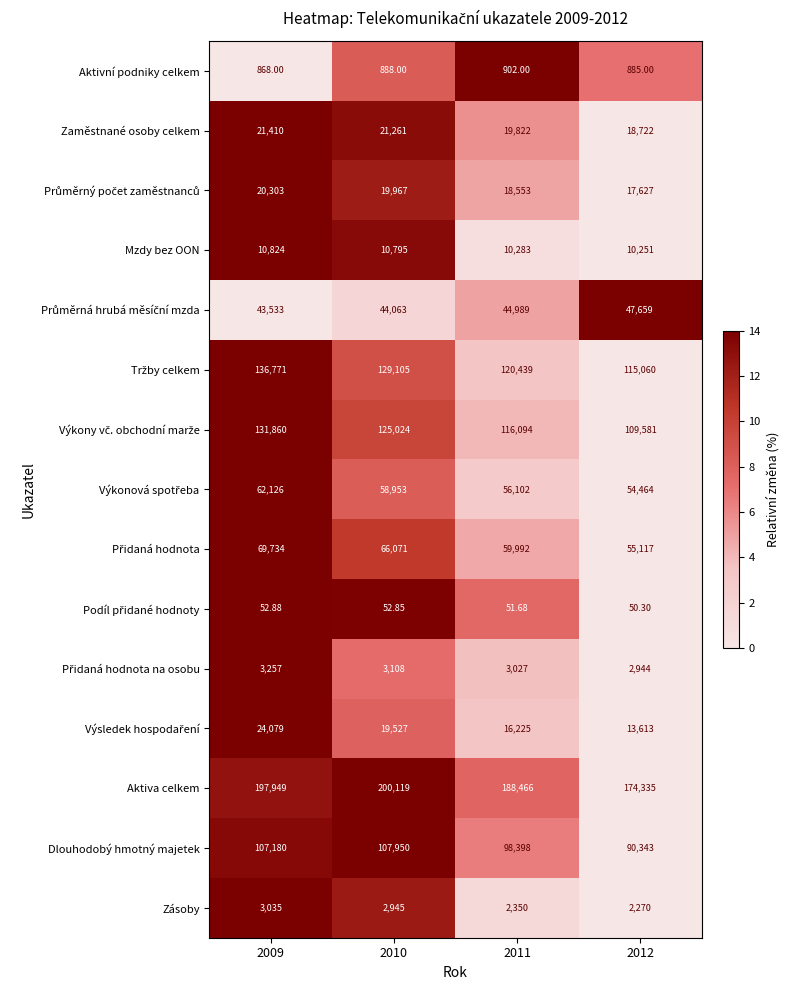

Which series has the largest total across all categories?

Aktiva celkem